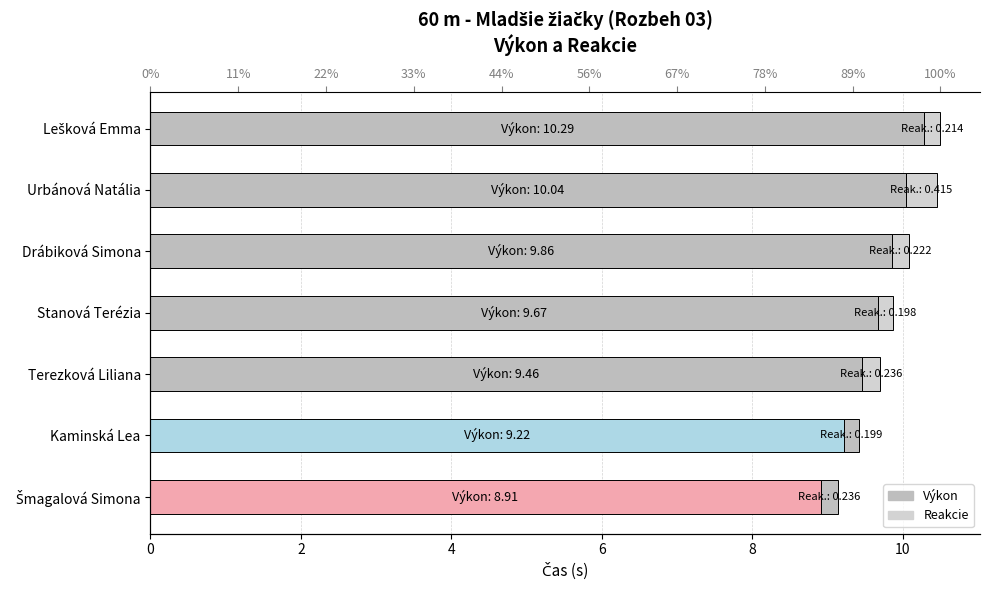

Which series has the widest spread of values?

Výkon